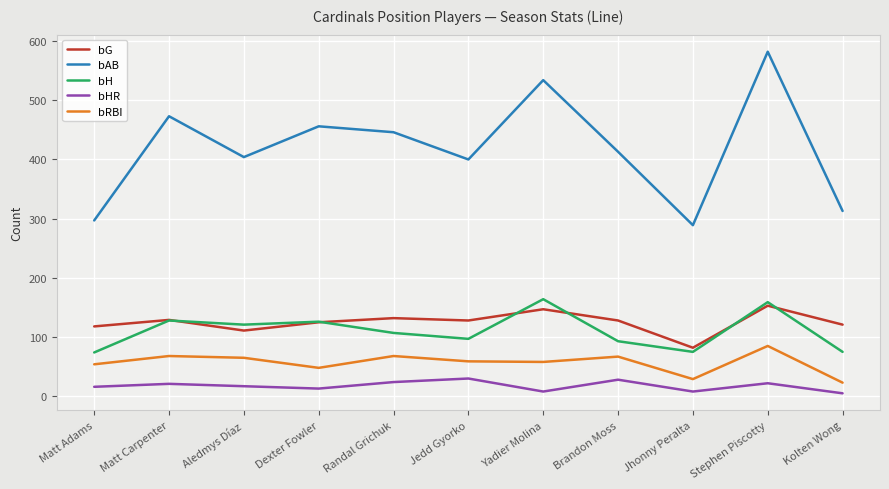

List the series in order of their peak value, highest first.

bAB, bH, bG, bRBI, bHR